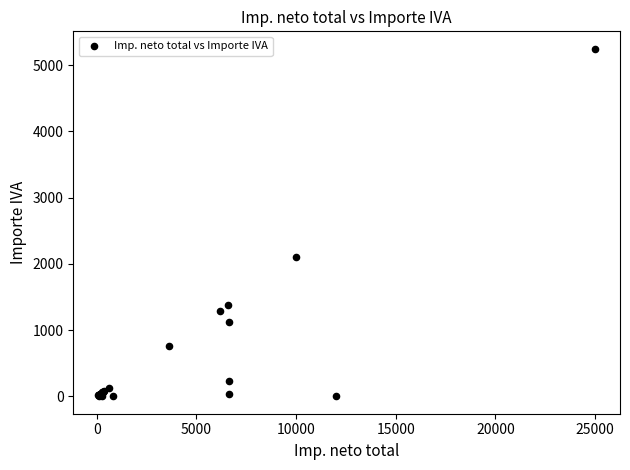

What Y value in the scatter plot is closest to 2625?

2100.0